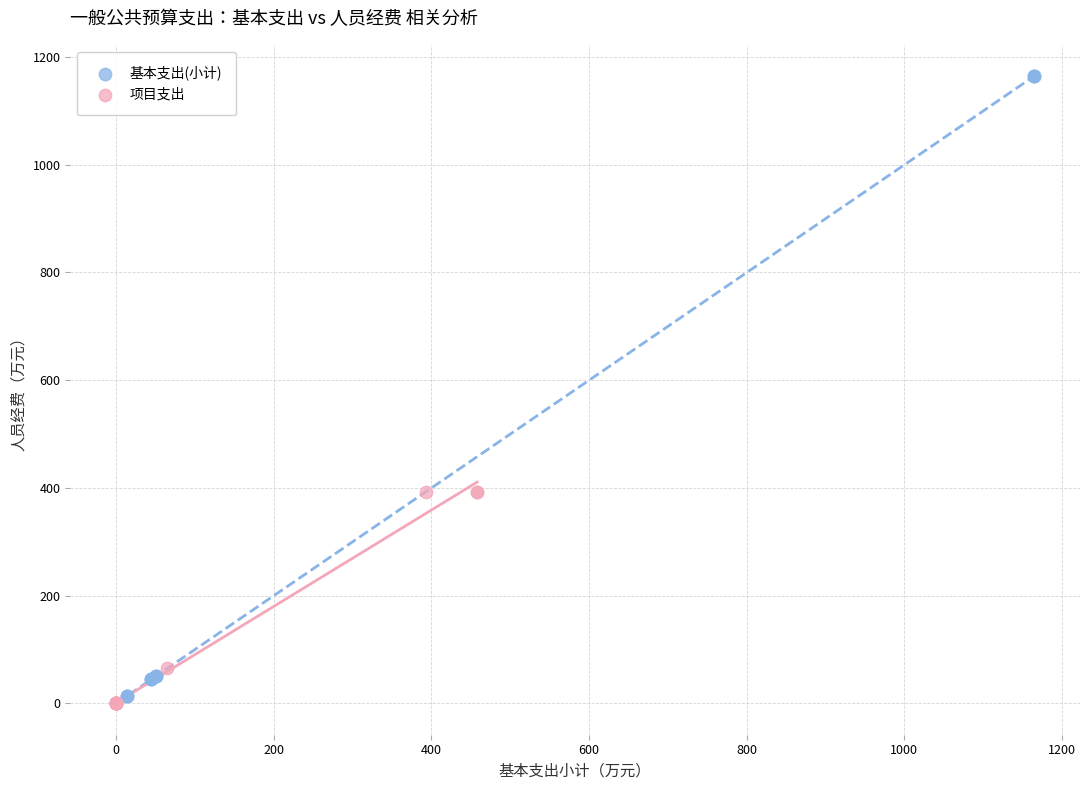

Which series has the largest Y range (max minus min)?

基本支出(小计)